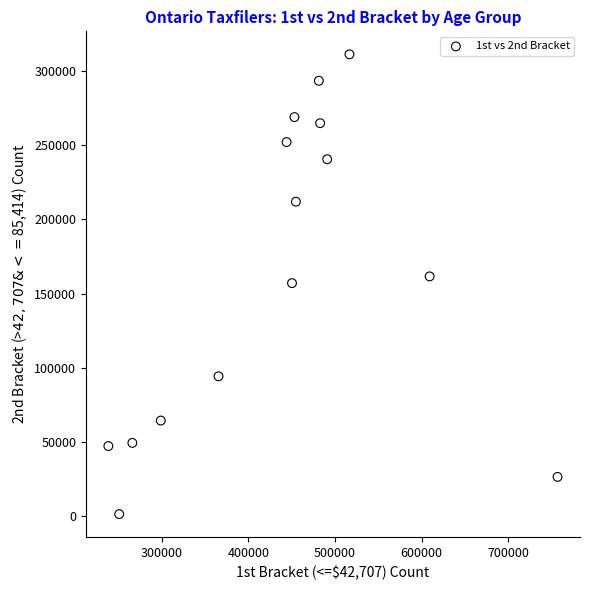

What is the range of X values (max minus min)?

518330